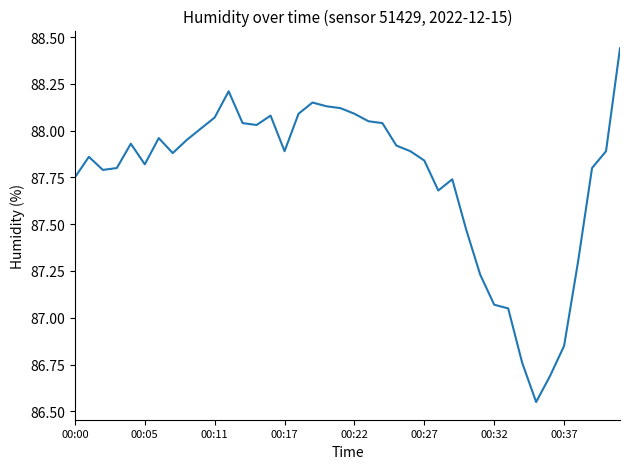

True or false: the data shows 88.1 at 00:22.

True